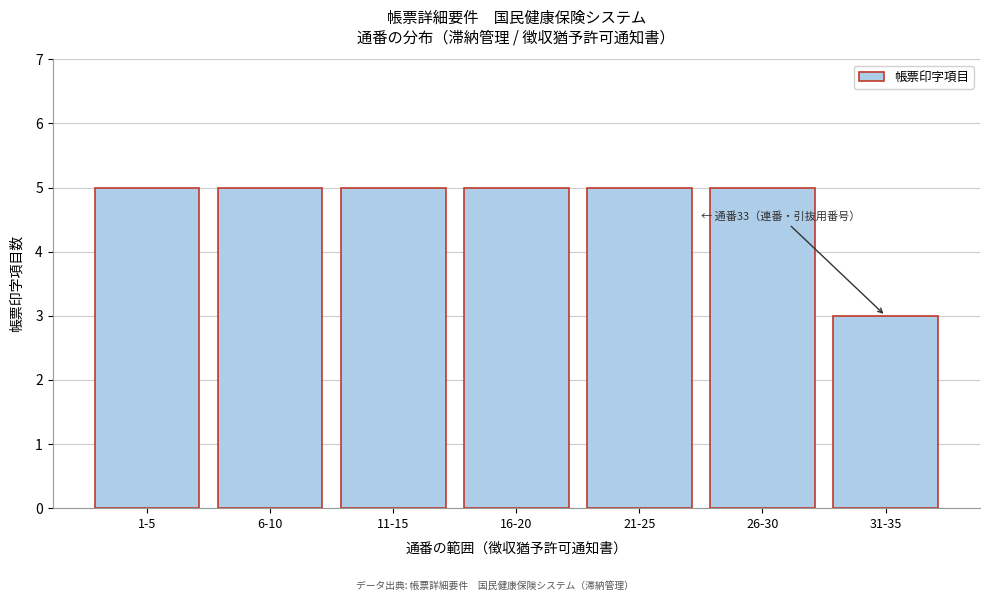

Reading left to right, what are all the values shown in this chart?

1-5=5	6-10=5	11-15=5	16-20=5	21-25=5	26-30=5	31-35=3